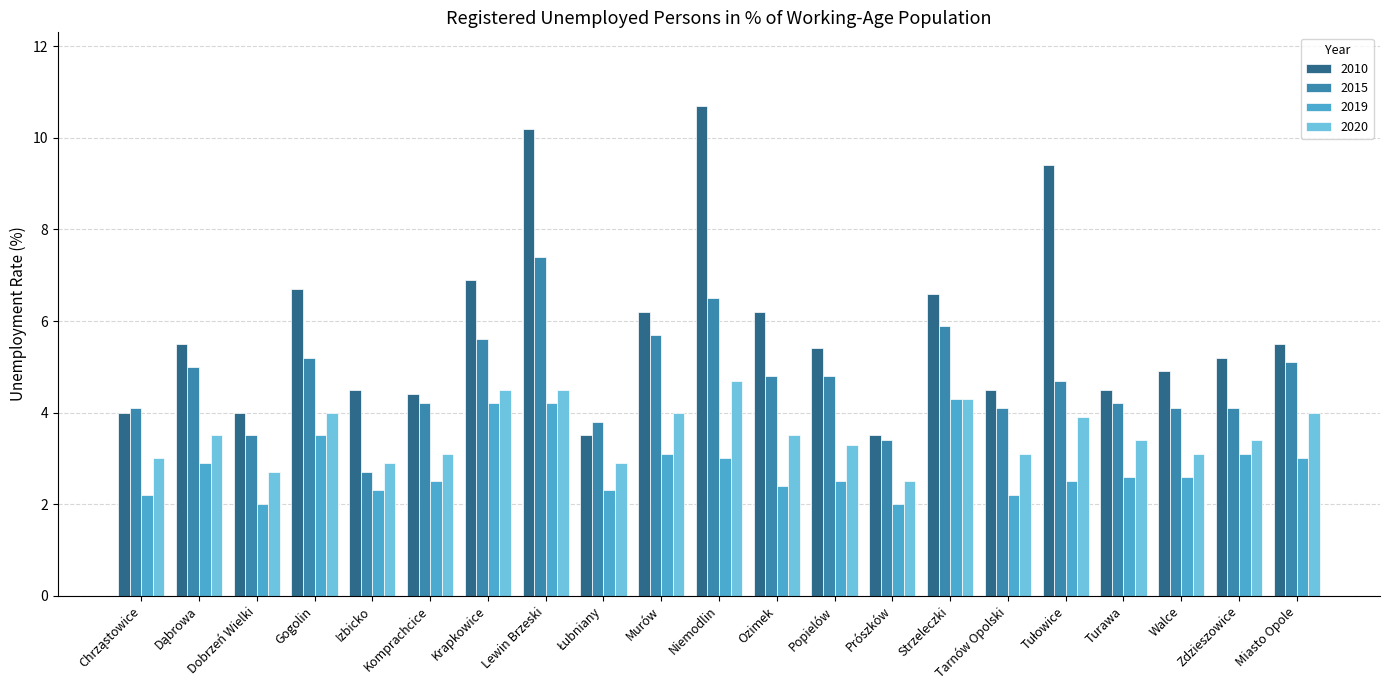

What is the difference between the highest and lowest values at Komprachcice?

1.9